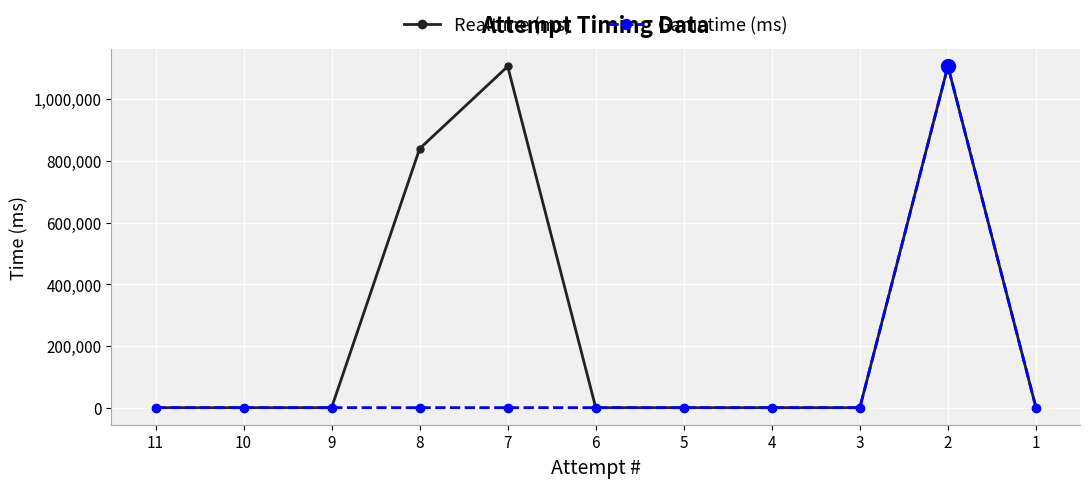

How many data points in Realtime (ms) are above 0?

3